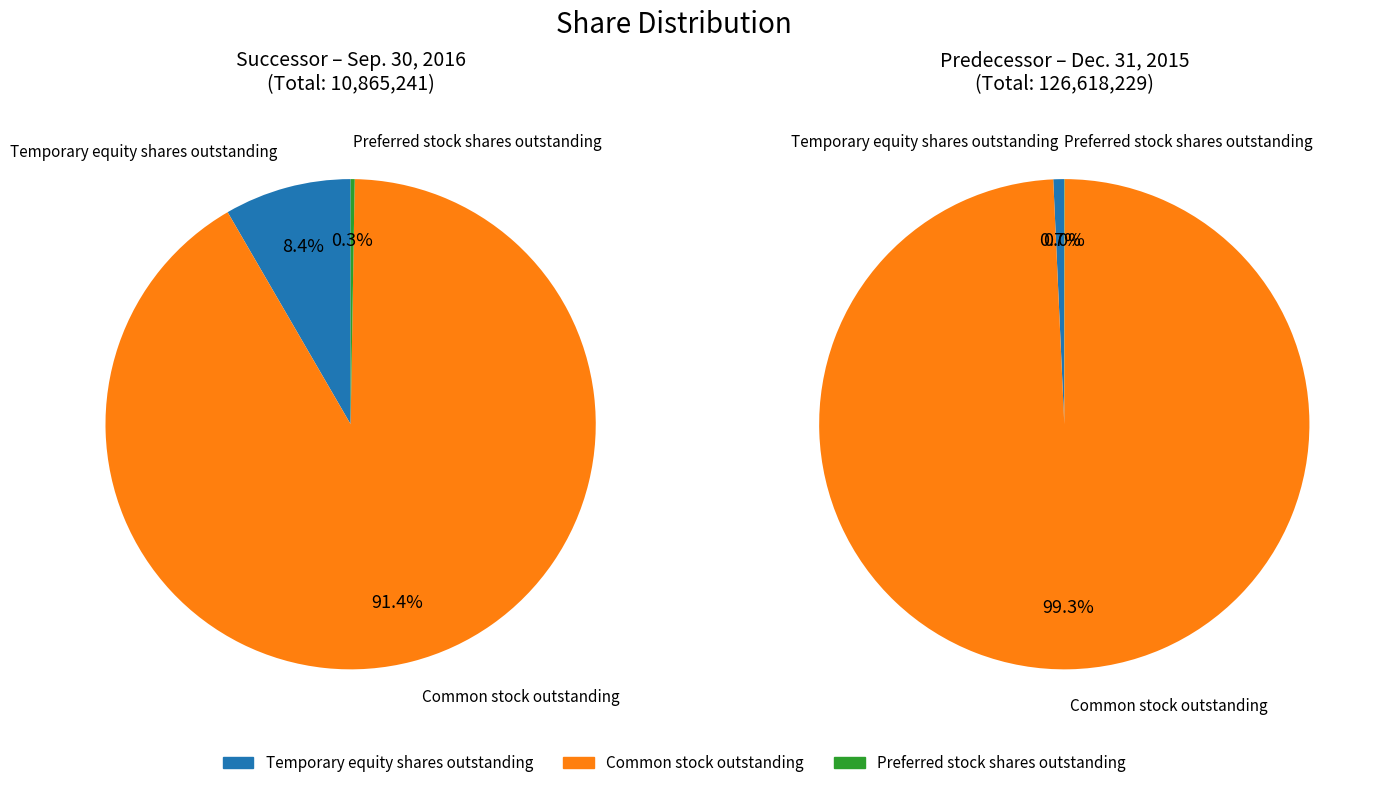

Does Common stock outstanding represent more than half of the total?

Yes